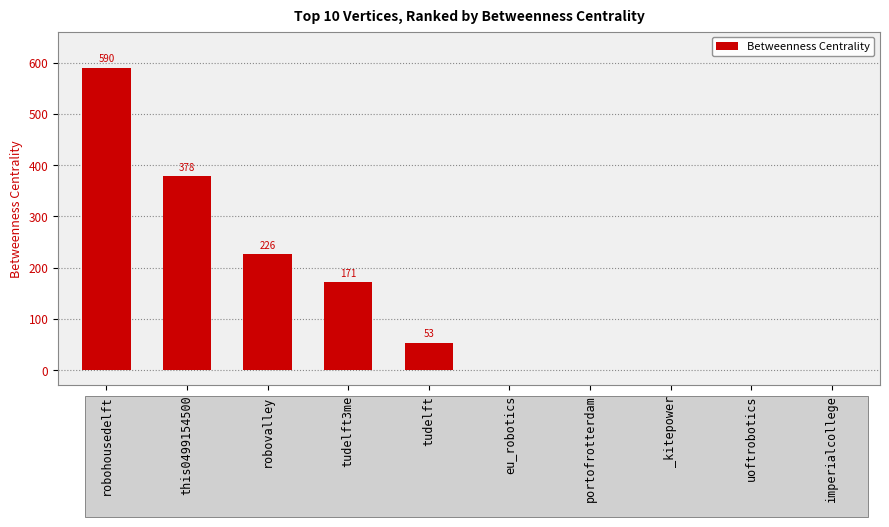

At which label does the data first exceed 53?

robohousedelft